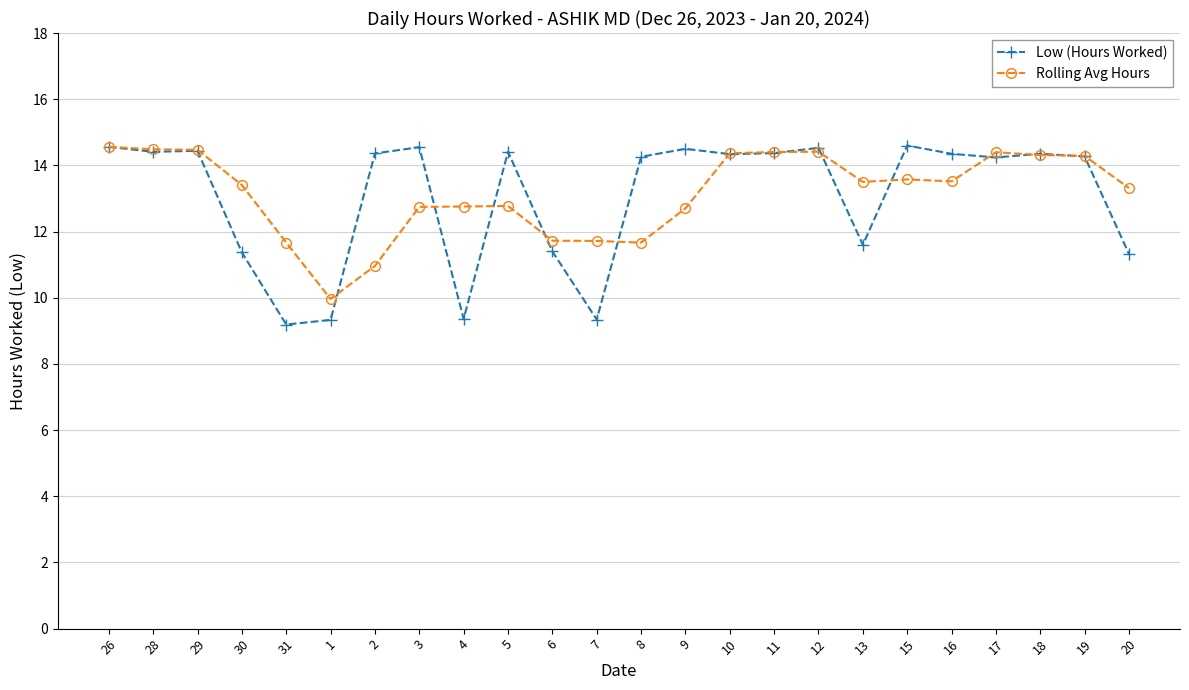

True or false: Low (Hours Worked) has more than 1 interior local peaks.

True